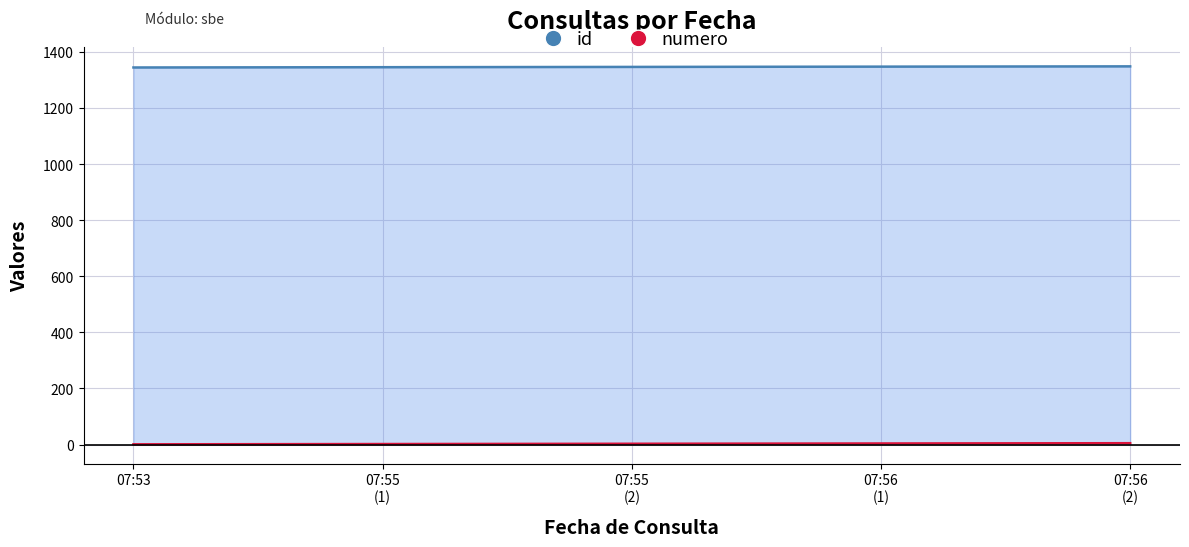

True or false: id and numero cross at least once.

False